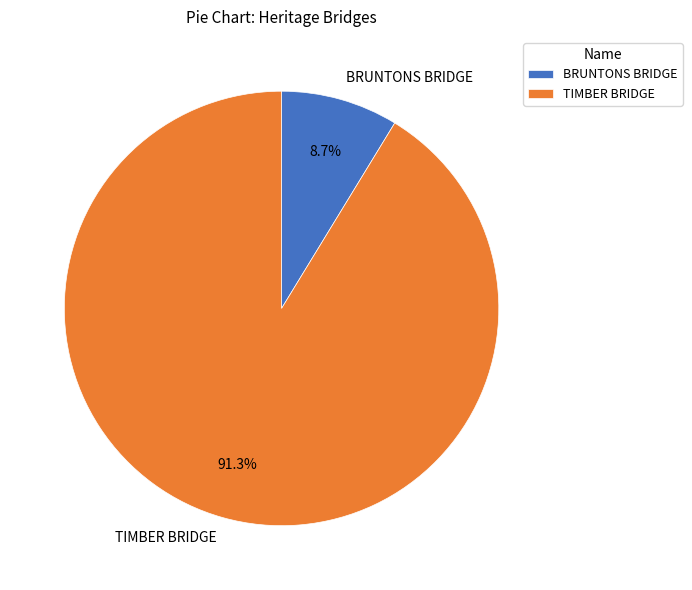

Does BRUNTONS BRIDGE represent more than half of the total?

No